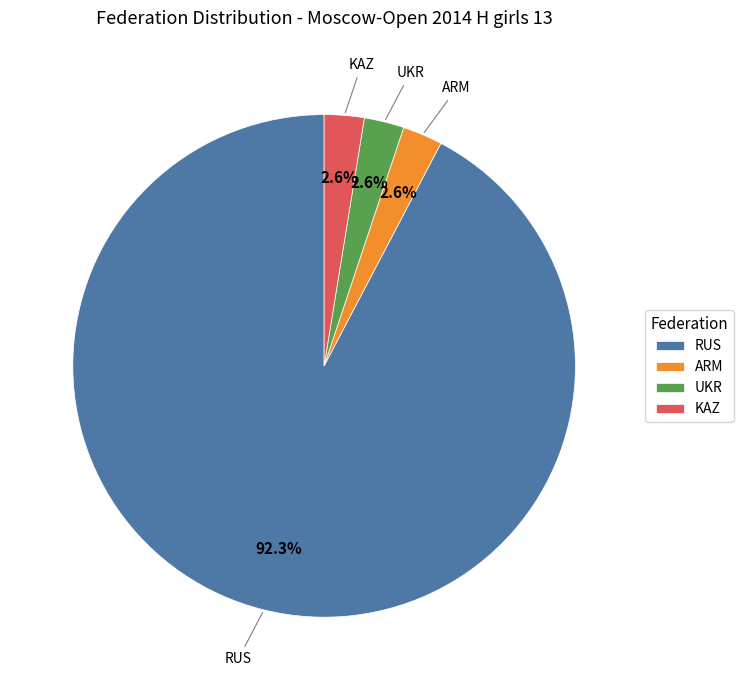

Which slice is the largest?

RUS